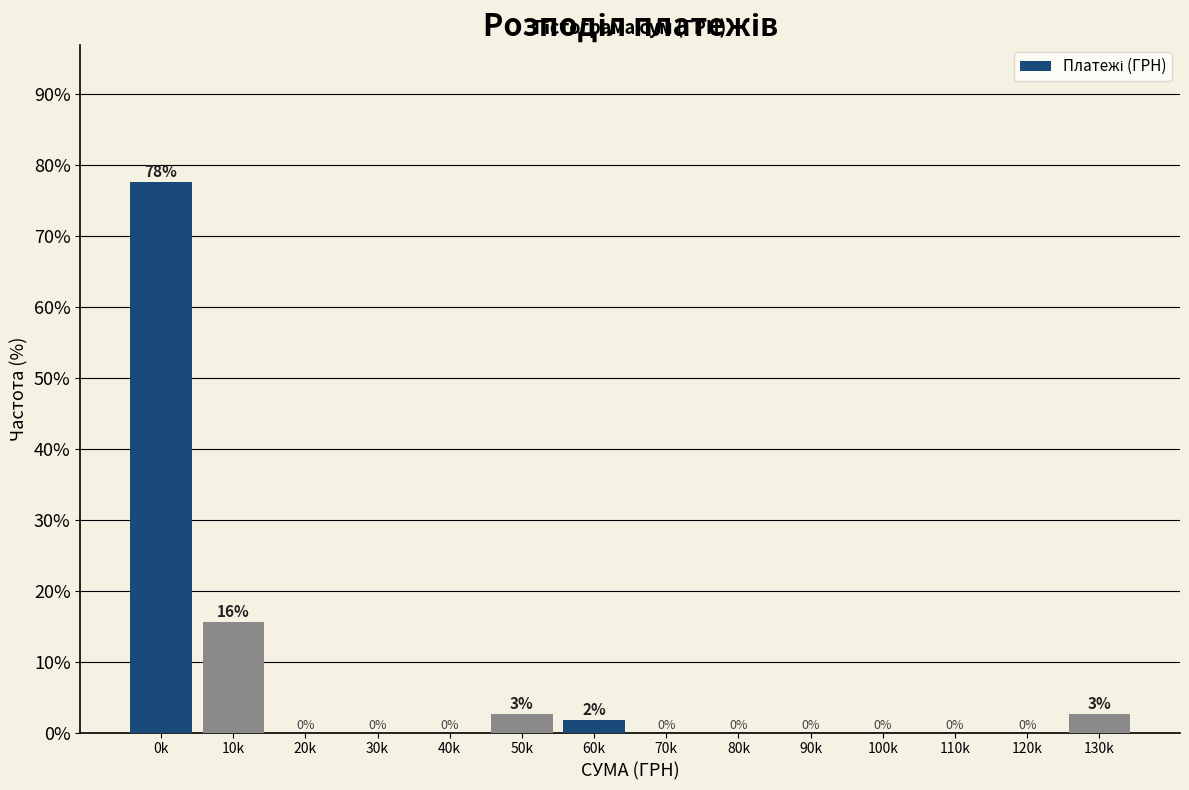

The value at 110k is -37.5. True or false?

False